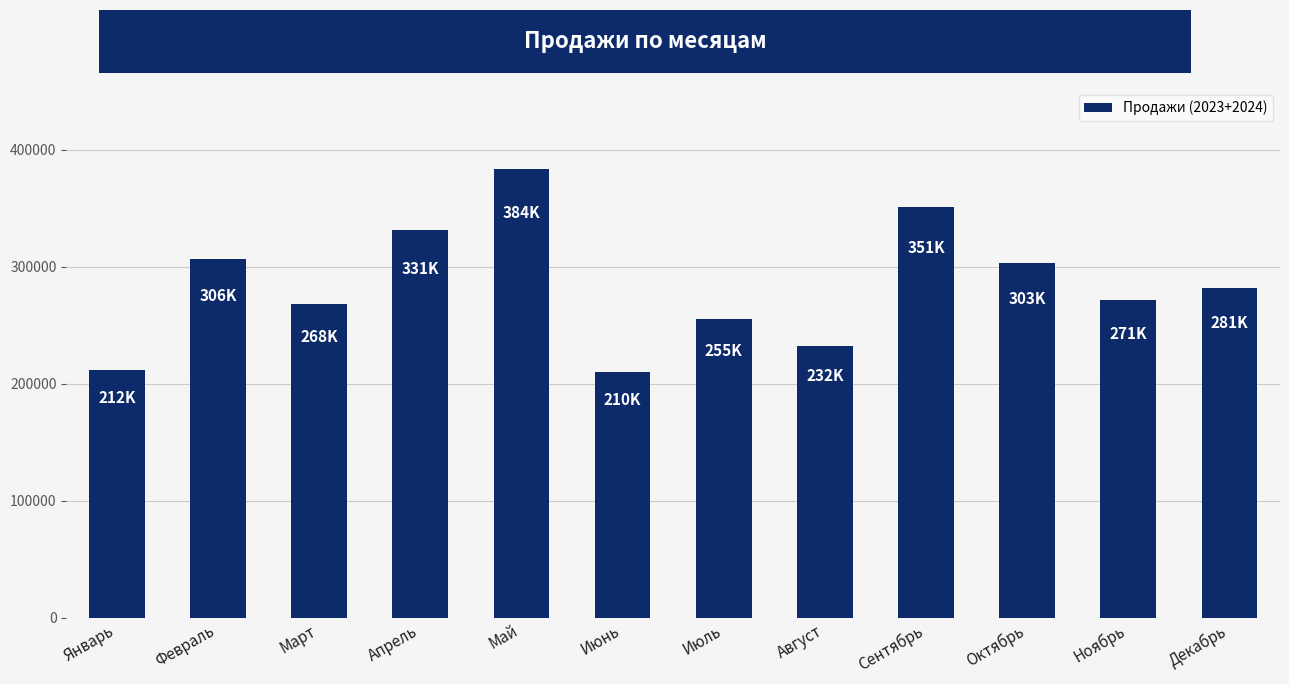

Which category has the highest value across all series?

Май